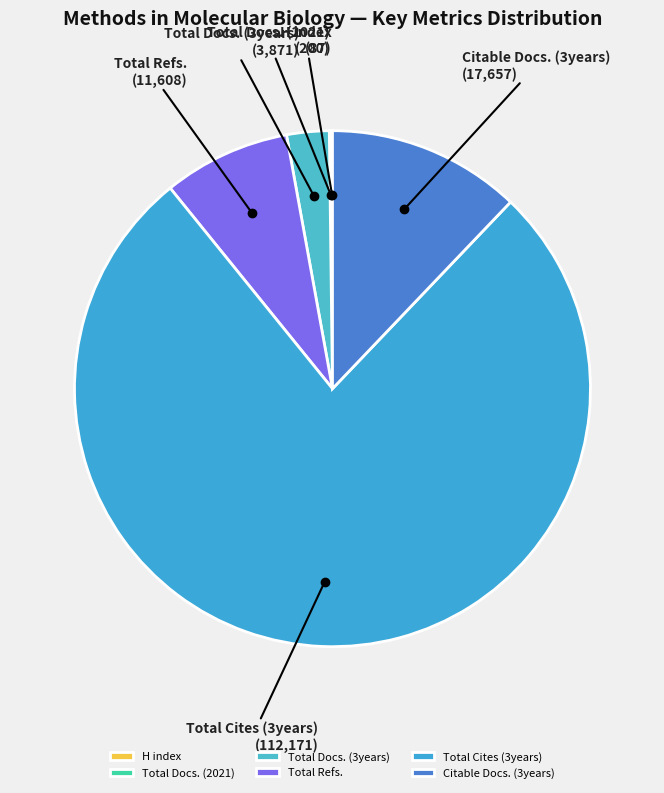

Is there a majority slice in this chart?

Yes